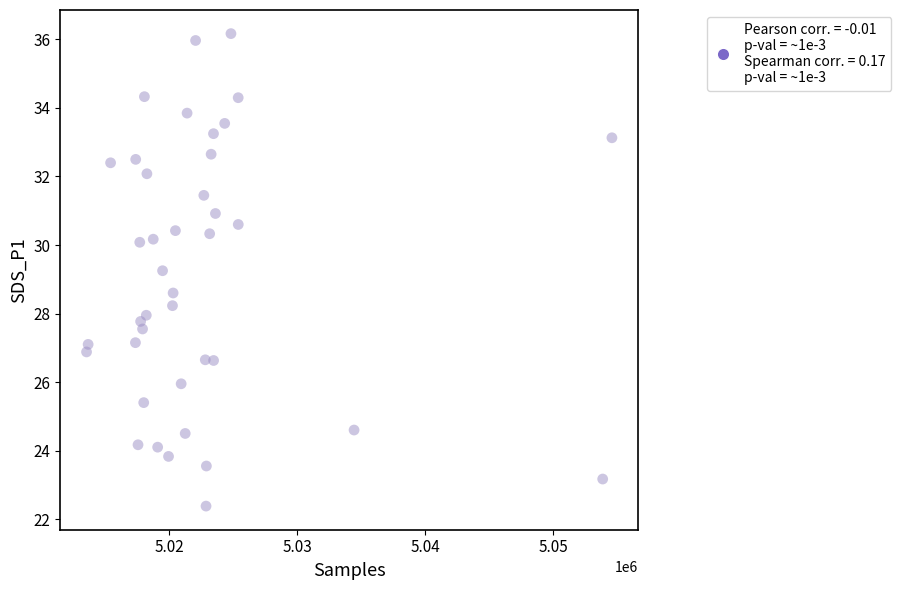

What is the range of X values (max minus min)?

41018.0